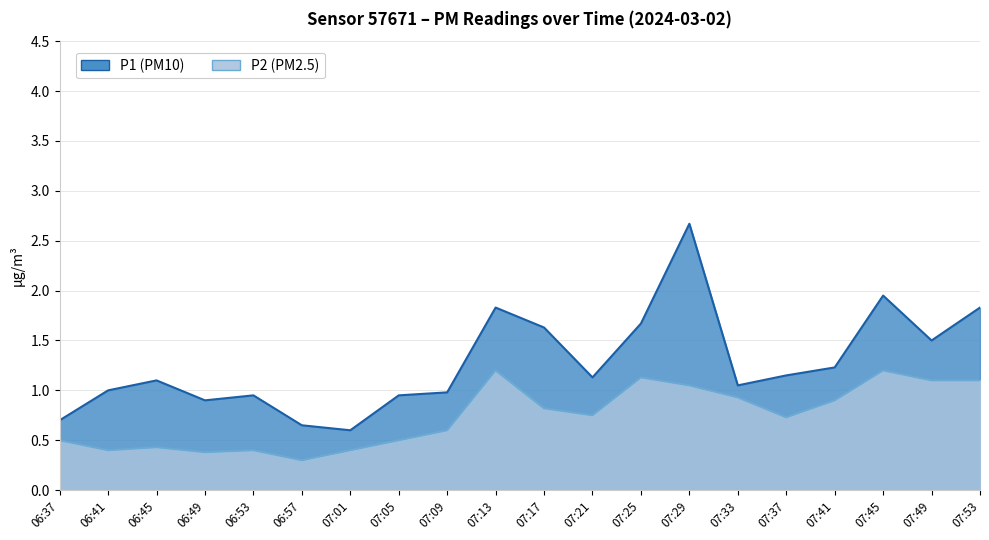

What is the sum of the P1 values at 07:09 and 07:49?

2.5